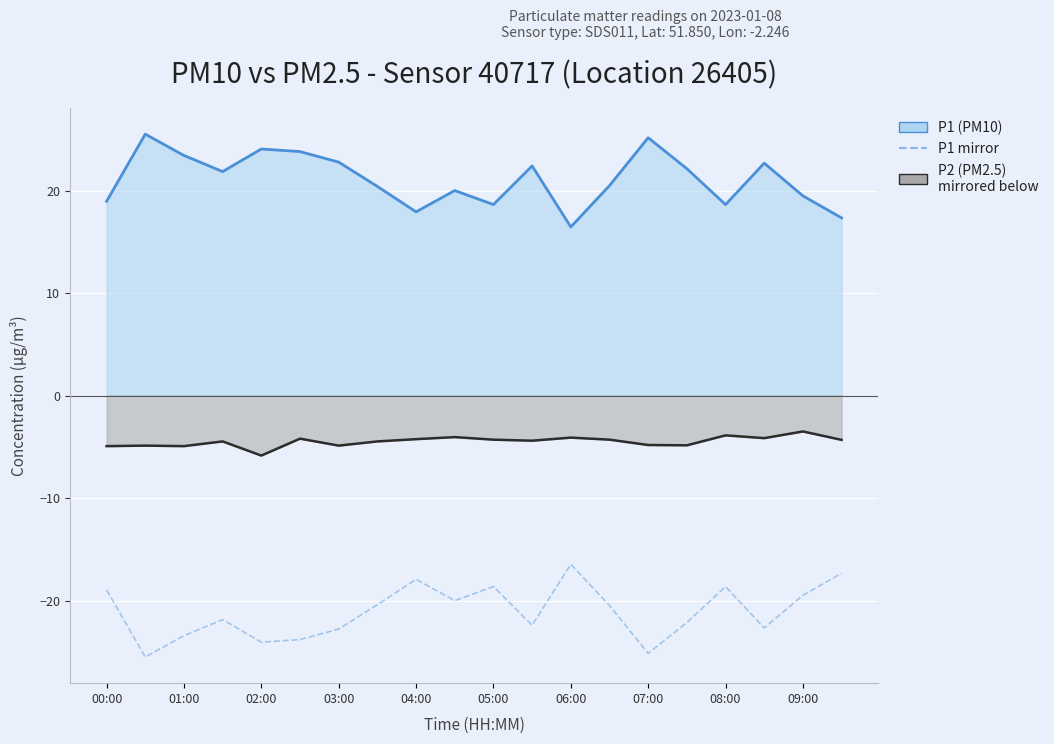

What position from the right is 13?

7